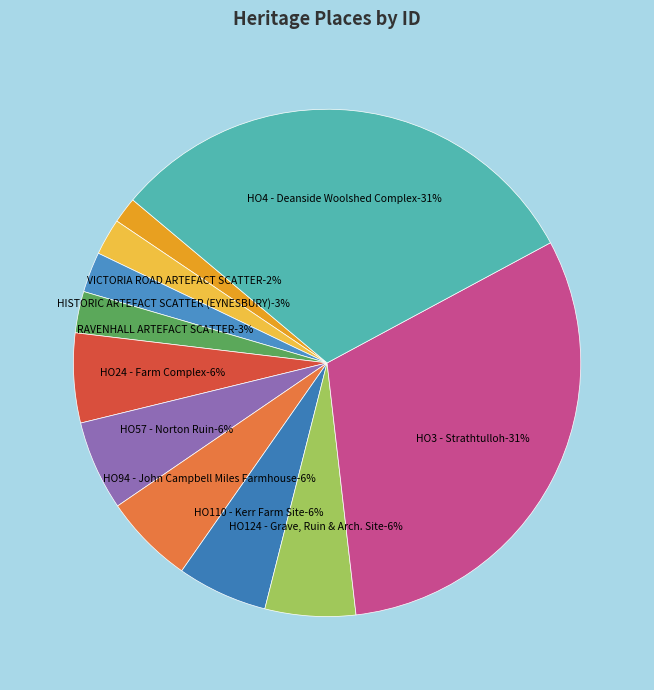

How many segments does this pie chart have?

11